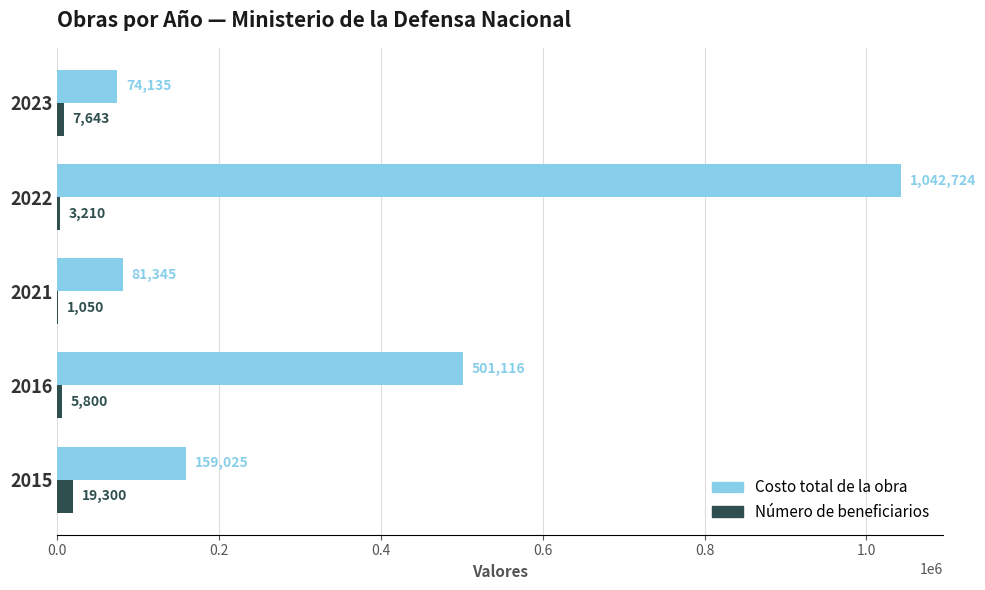

What is the approximate value of Número de beneficiarios at 2022?

3210.0